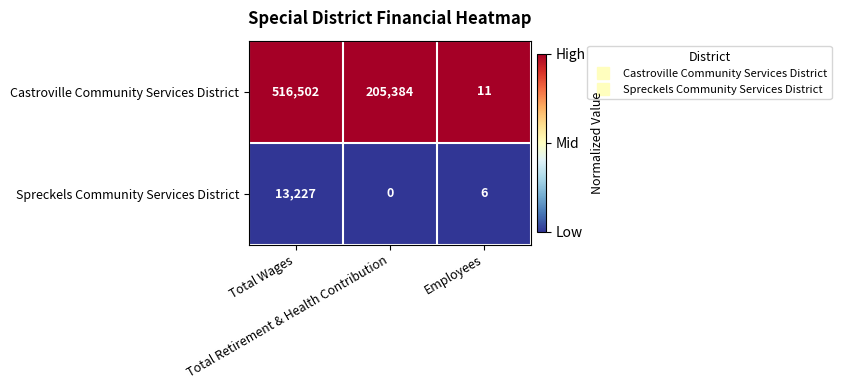

Which series has the widest spread of values?

Castroville Community Services District